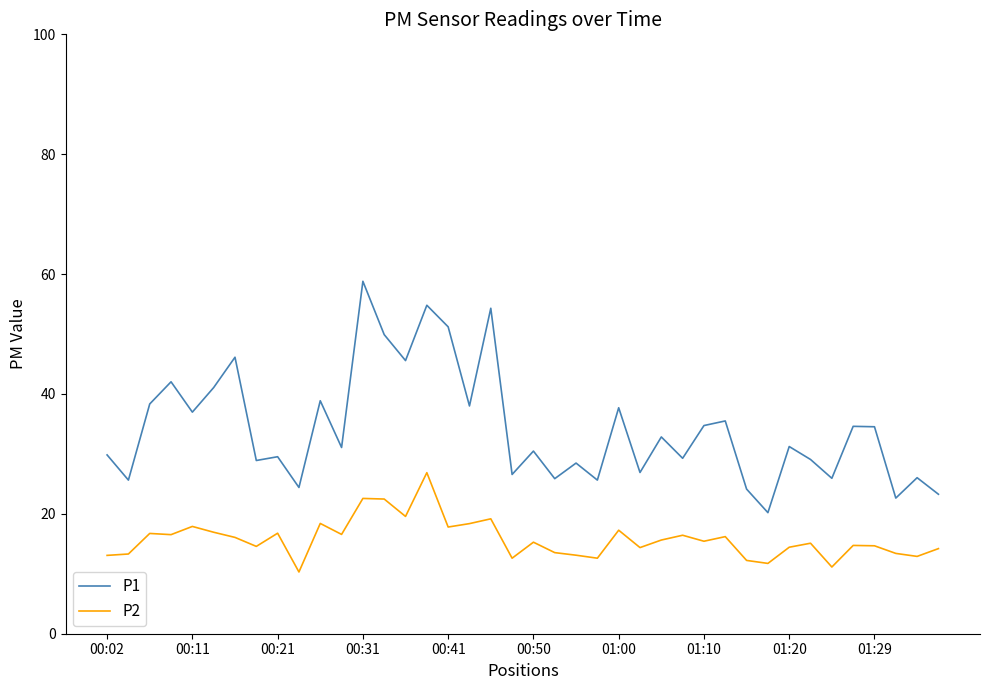

Which series has the largest range (max minus min)?

P1